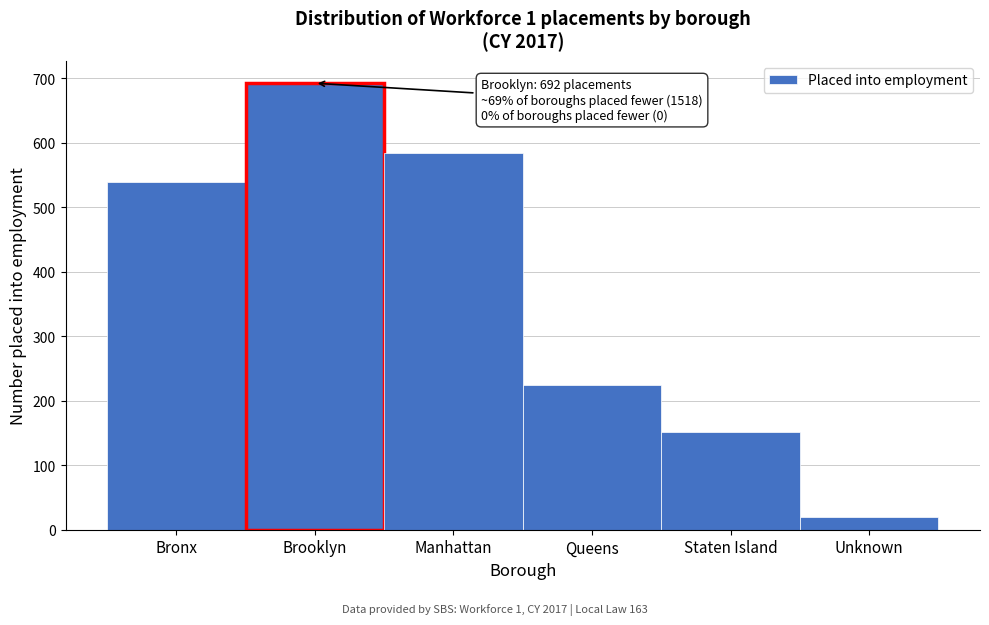

Reading left to right, list all the values displayed in this chart.

Bronx=539	Brooklyn=692	Manhattan=584	Queens=224	Staten Island=152	Unknown=19